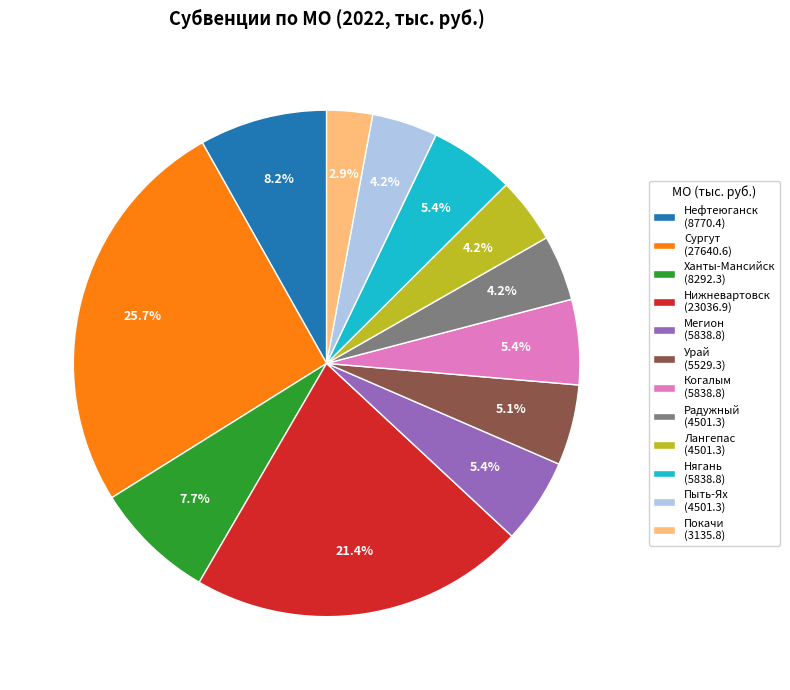

Does Нефтеюганск represent more than half of the total?

No